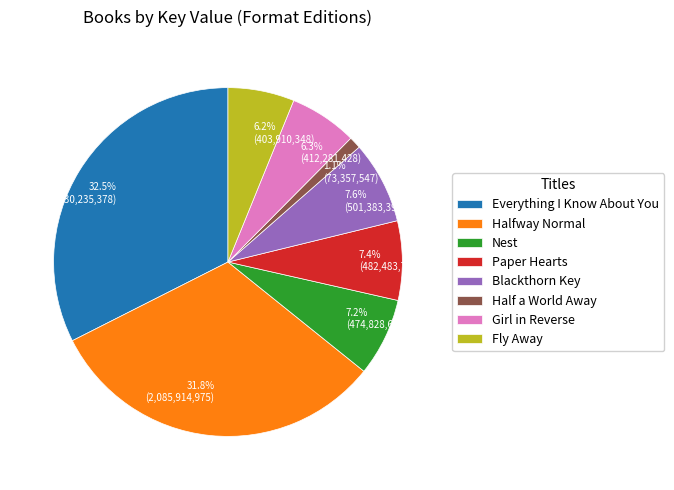

How many slices are in this pie chart?

8